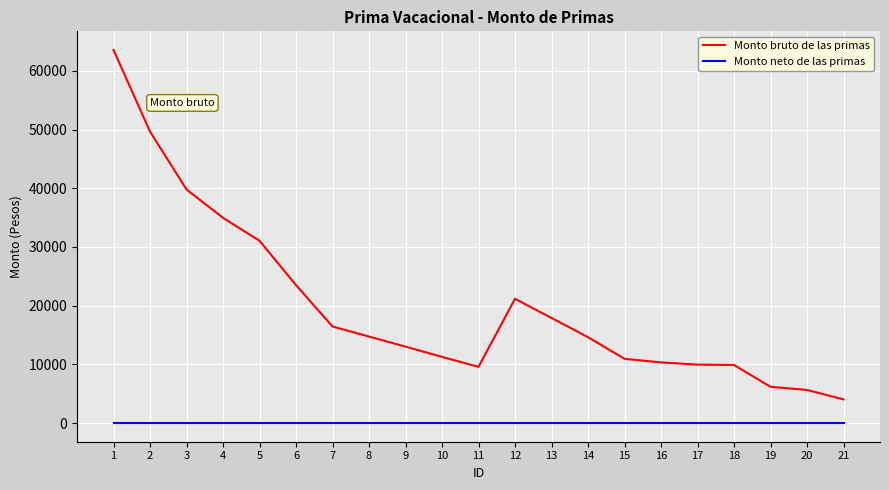

What is the difference between the Monto bruto de las primas values at 3 and 13?

21892.3